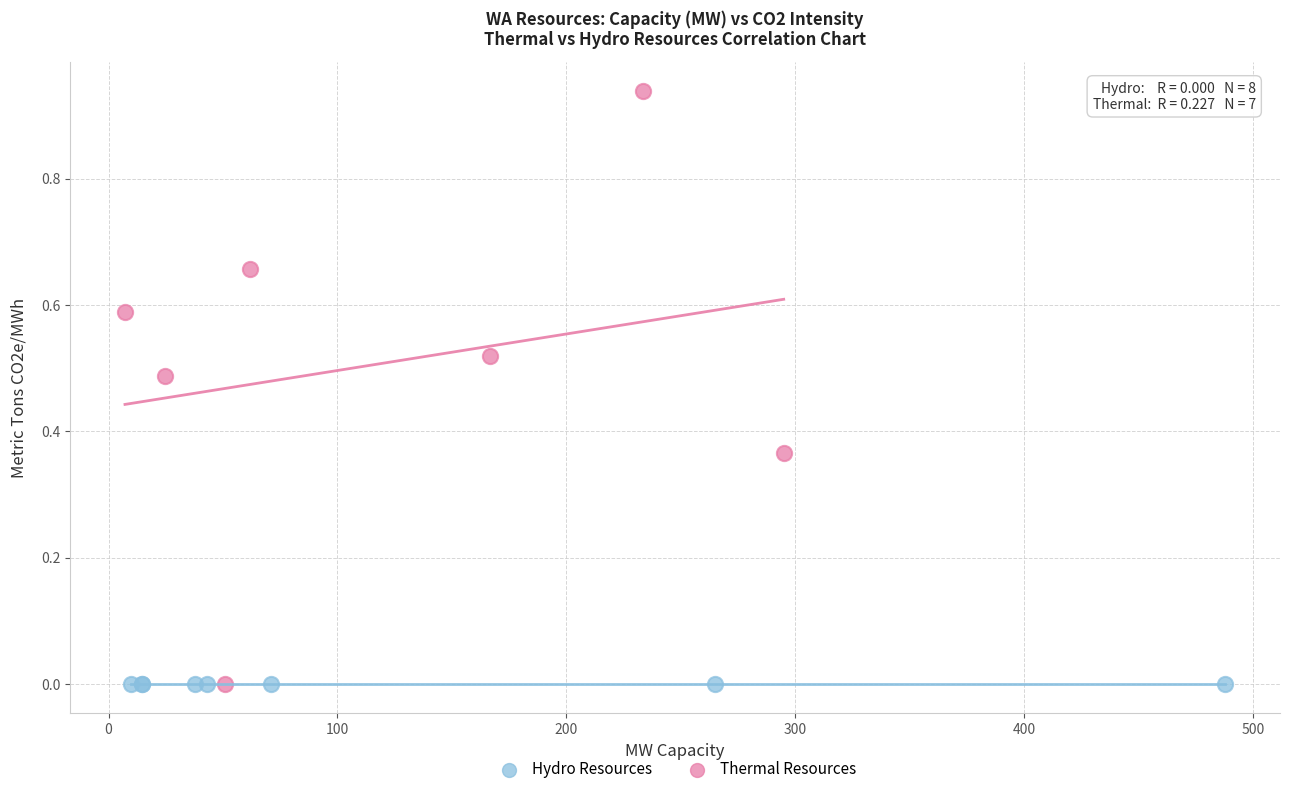

Which series contains the highest Y value?

Thermal Resources